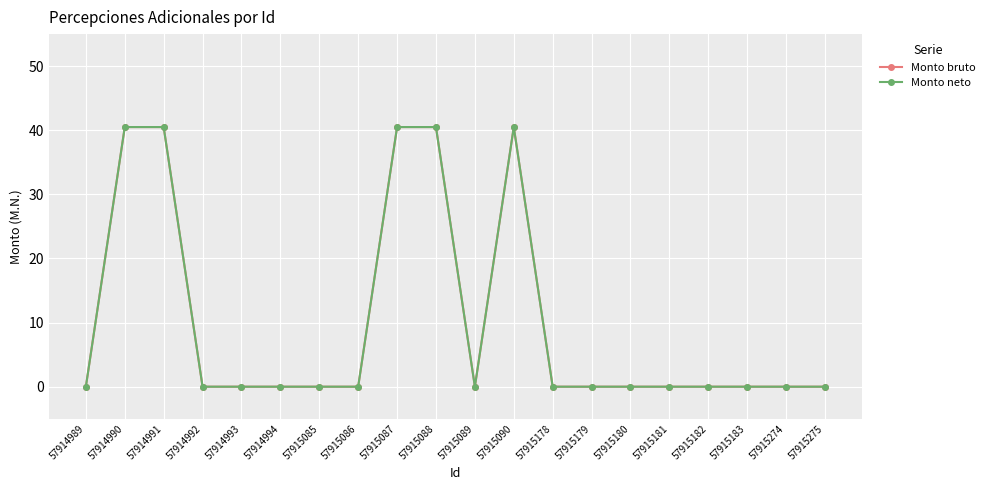

The value of Monto bruto at 57915085 is 0.0. True or false?

True